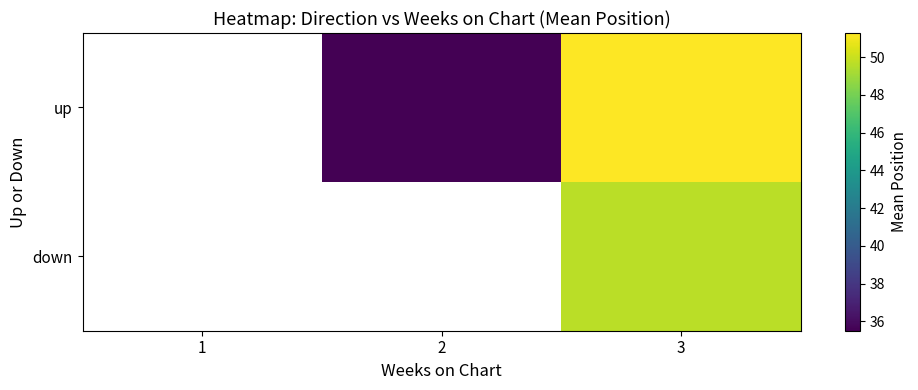

List the series in order of their overall mean, lowest first.

up, down